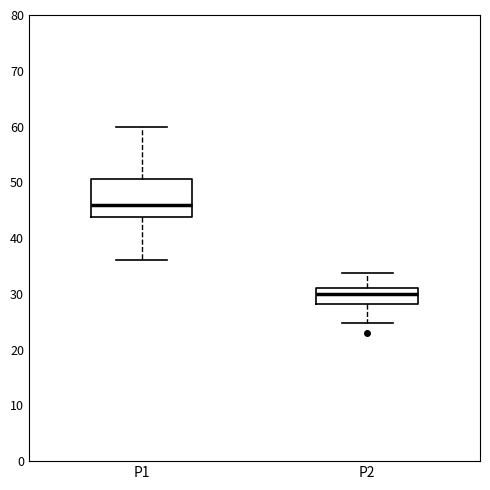

Reading left to right, read every box against the y-axis: the position of its median line, the range the box covers, and the ends of its whiskers. The values are not printed on the chart, so give them approximately, as read against the axis.

P1: median 46, box 44 to 51, whiskers 36 to 60
P2: median 30, box 28 to 31, whiskers 25 to 34